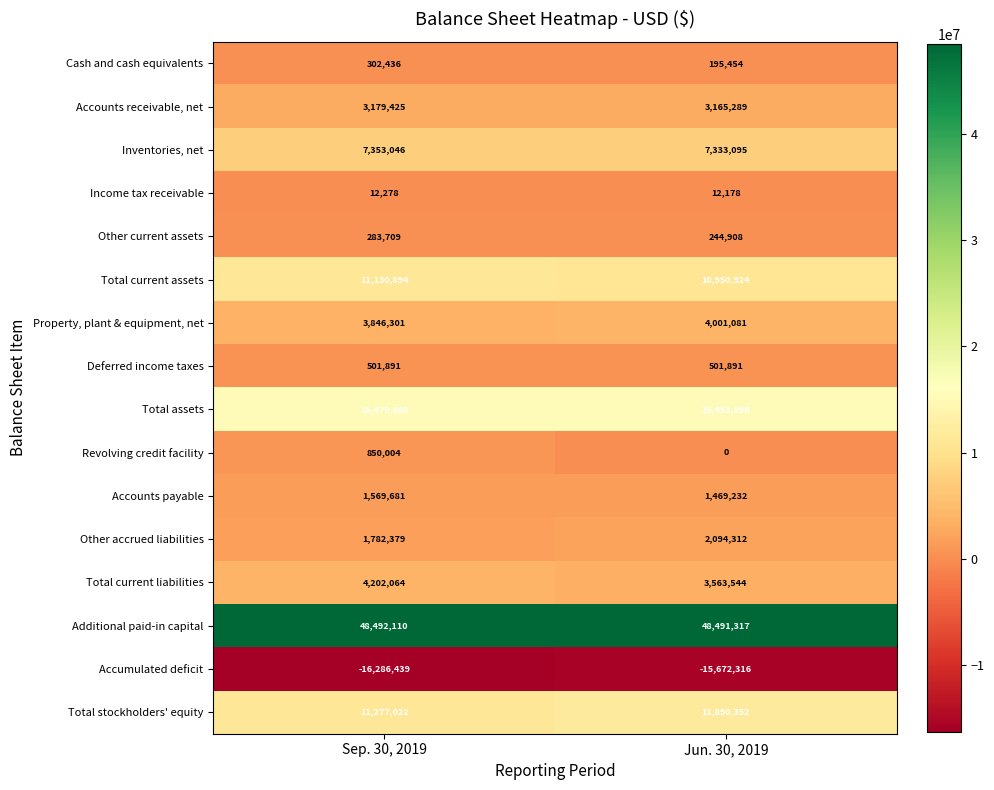

Which series has the widest spread of values?

Revolving credit facility